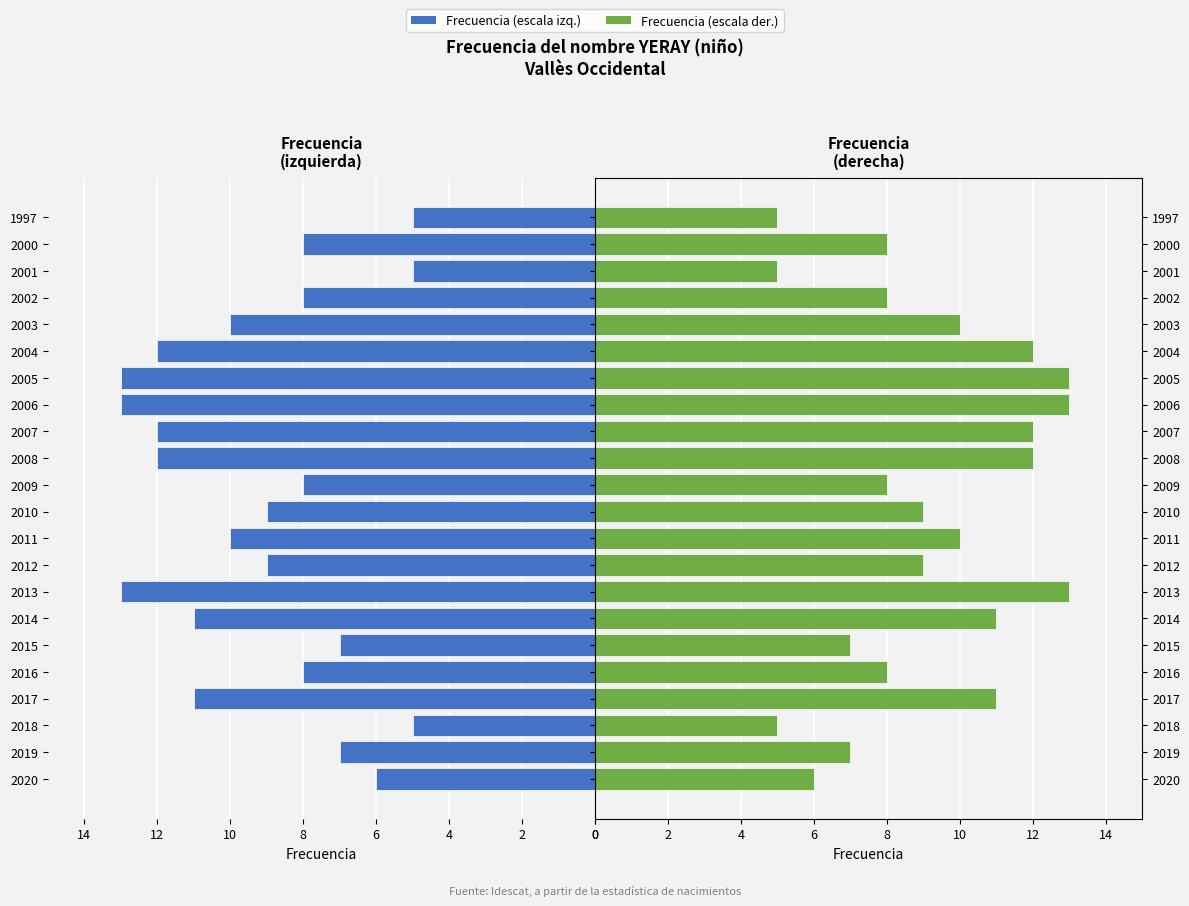

What is the difference between the maximum and minimum values in the Frecuencia (izq) series?

8